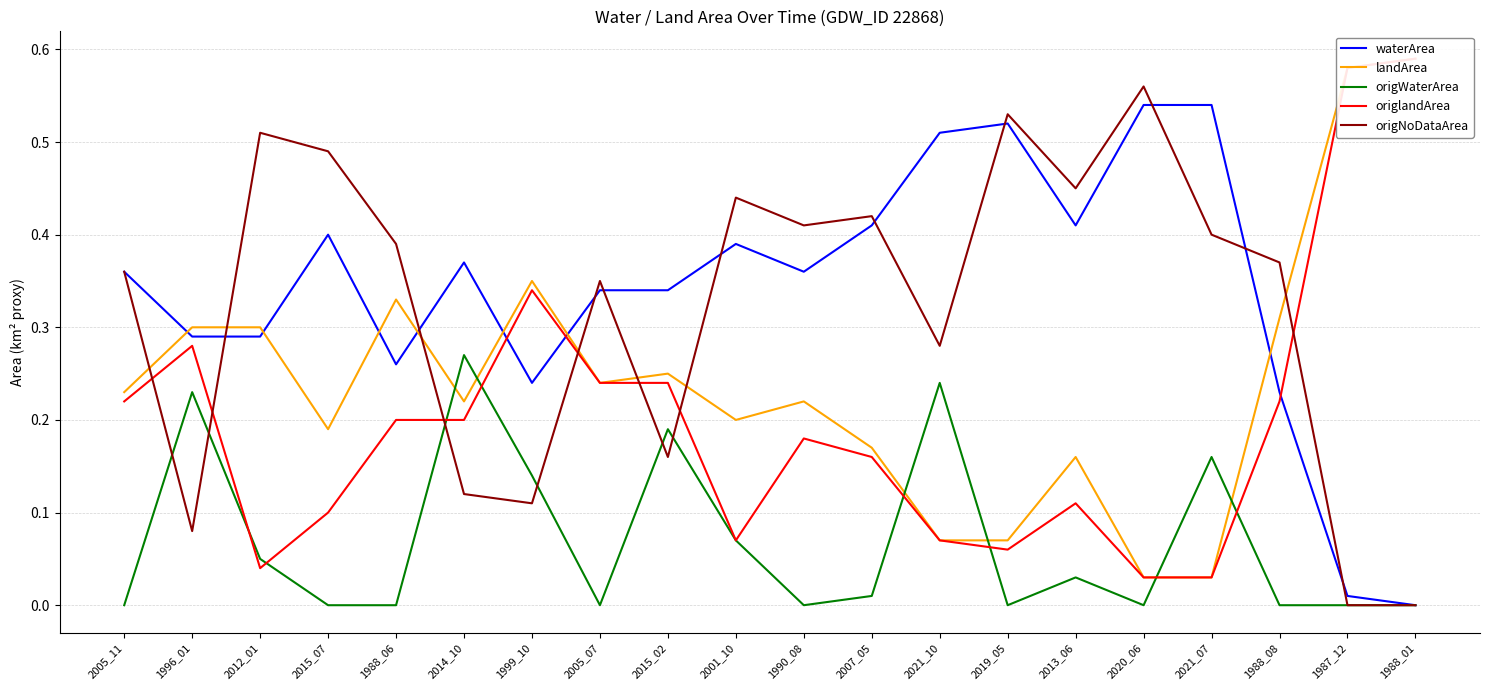

What is the spread (max minus min) of values at 2014_10?

0.2